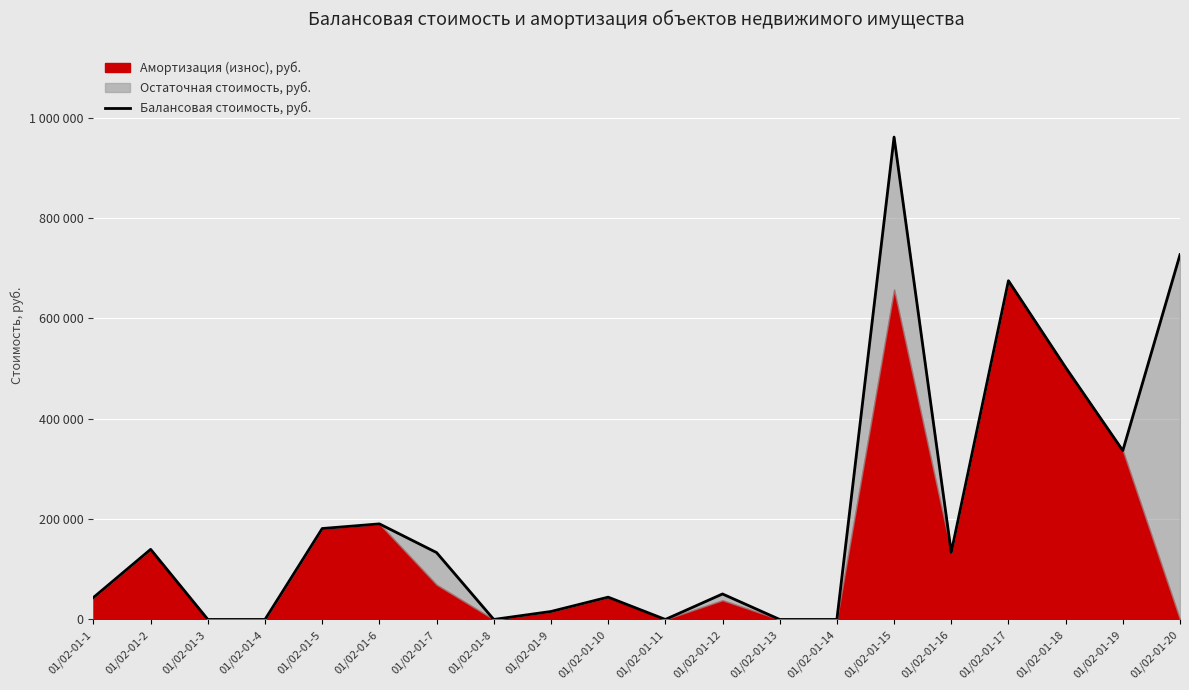

What is the value of the 10th point from the left?

44450.0